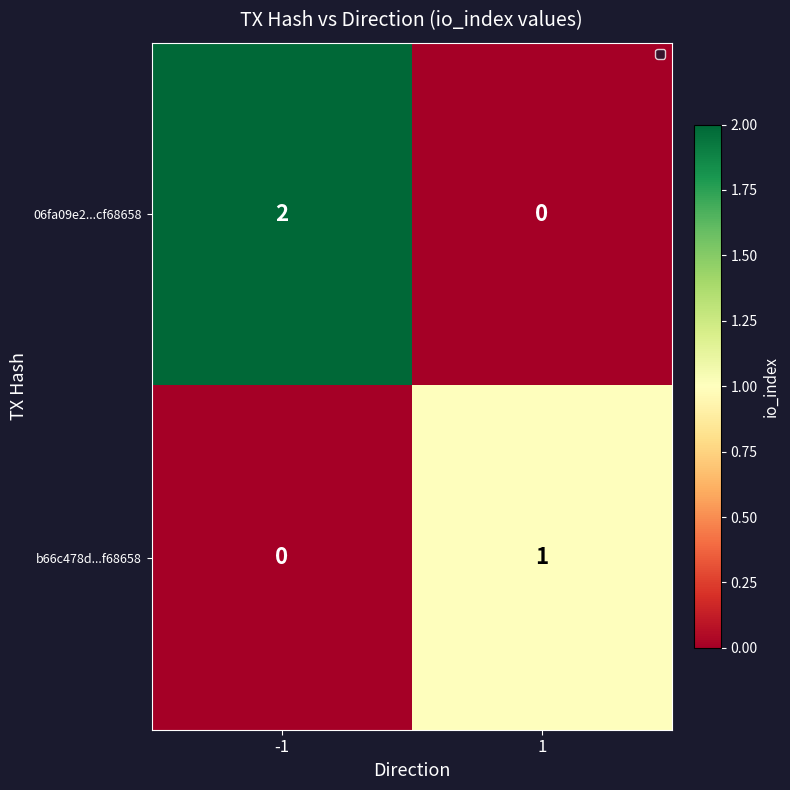

At 1, list the series in order from largest to smallest.

b66c478d...f68658, 06fa09e2...cf68658